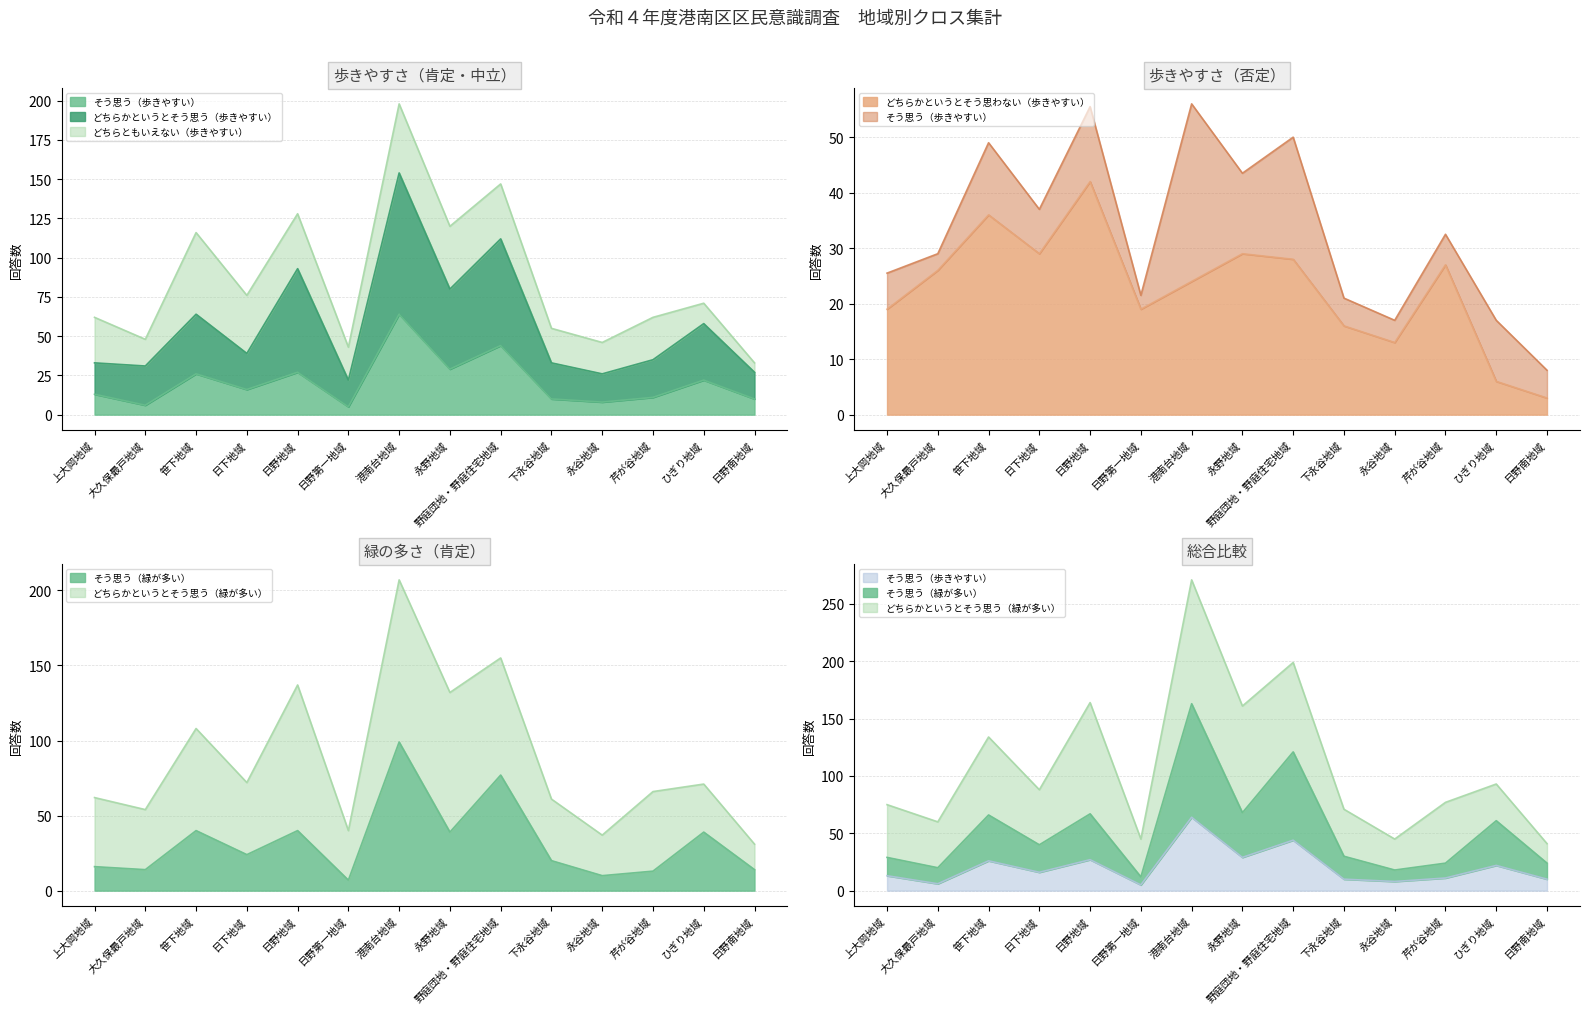

True or false: どちらかというとそう思う（歩きやすい） and そう思う（歩きやすい） intersect in this chart.

False